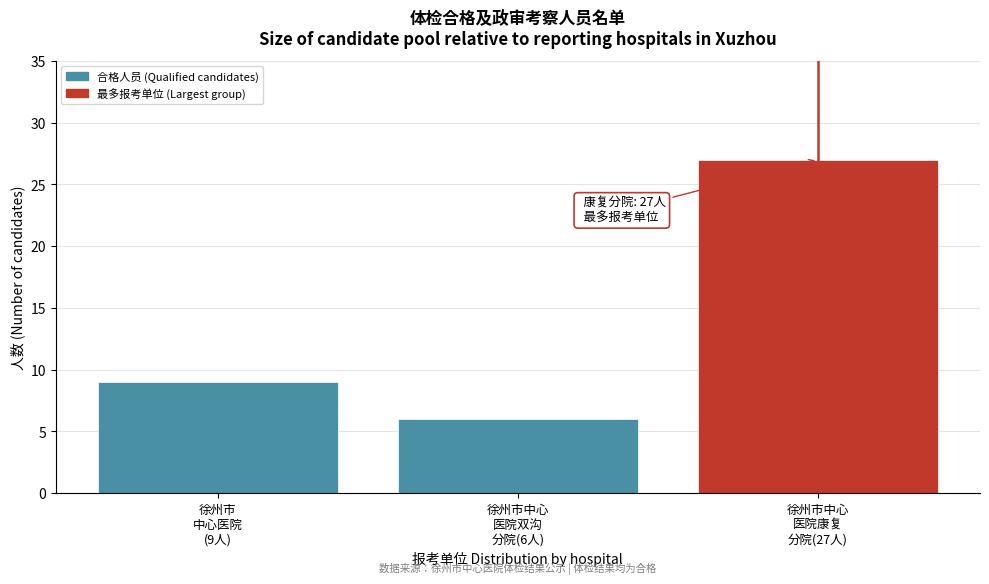

Reading right to left, transcribe all the data shown in this chart.

27	6	9